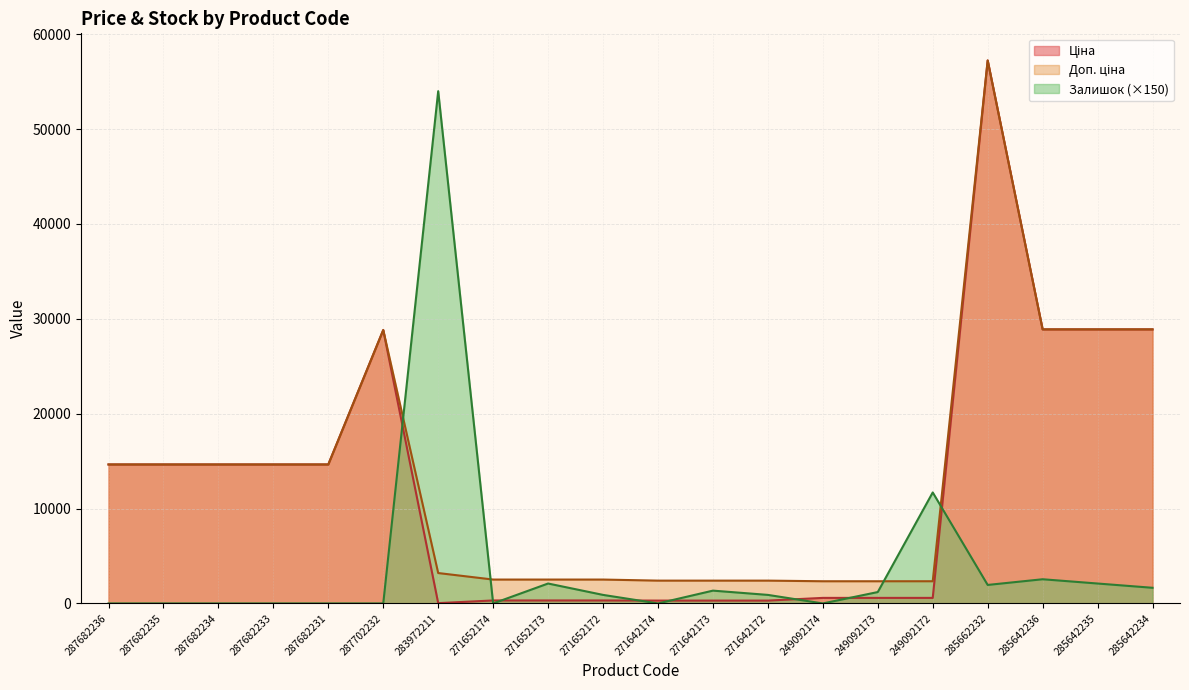

Reading left to right, extract all data points from this chart.

Ціна: 14649.6	14649.6	14649.6	14649.6	14649.6	28821.8	32.0	314.7	314.7	314.7	300.6	300.6	300.6	584.9	584.9	584.9	57235.5	28890.3	28890.3	28890.3
Доп. ціна: 14649.6	14649.6	14649.6	14649.6	14649.6	28821.8	3205.0	2517.5	2517.5	2517.5	2405.2	2405.2	2405.2	2339.7	2339.7	2339.7	57235.5	28890.3	28890.3	28890.3
Залишок: 0.0	0.0	0.0	0.0	0.0	0.0	54000.0	0.0	2100.0	900.0	0.0	1350.0	900.0	0.0	1200.0	11700.0	1950.0	2550.0	2100.0	1650.0